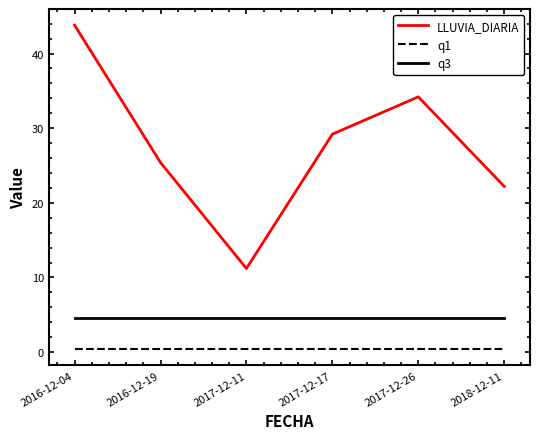

How many lines are shown in the chart?

3